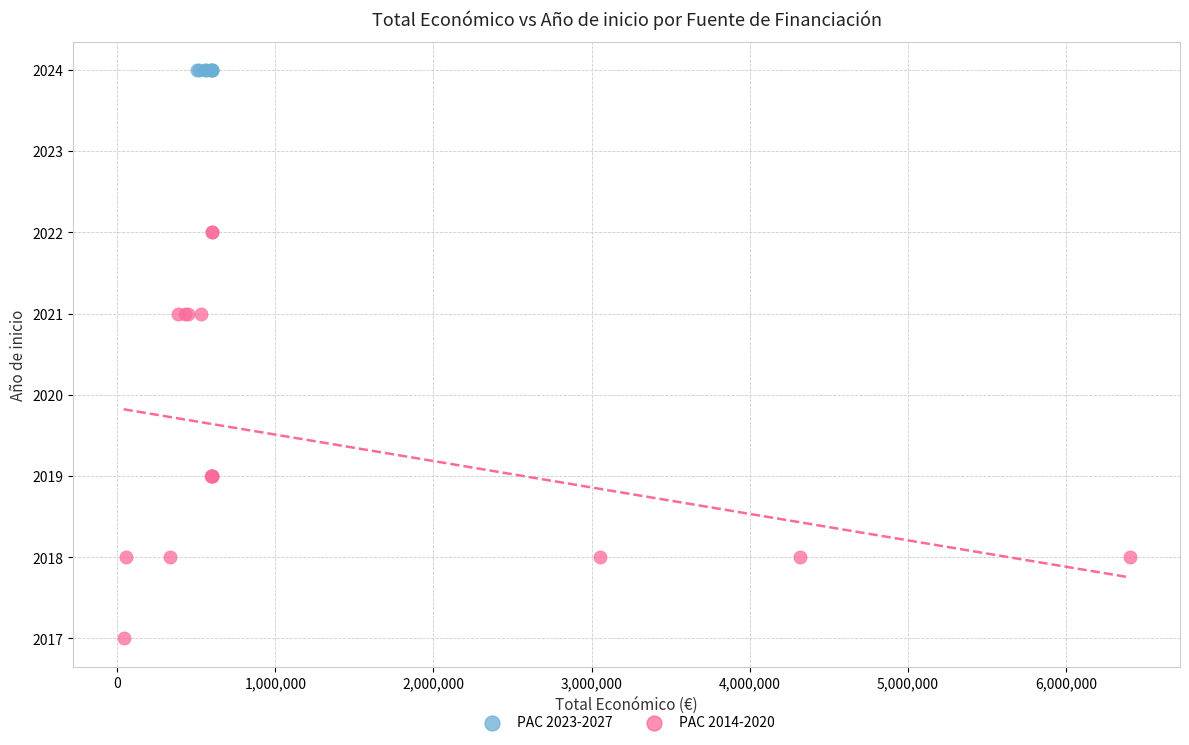

Which series contains the highest Y value?

PAC 2023-2027